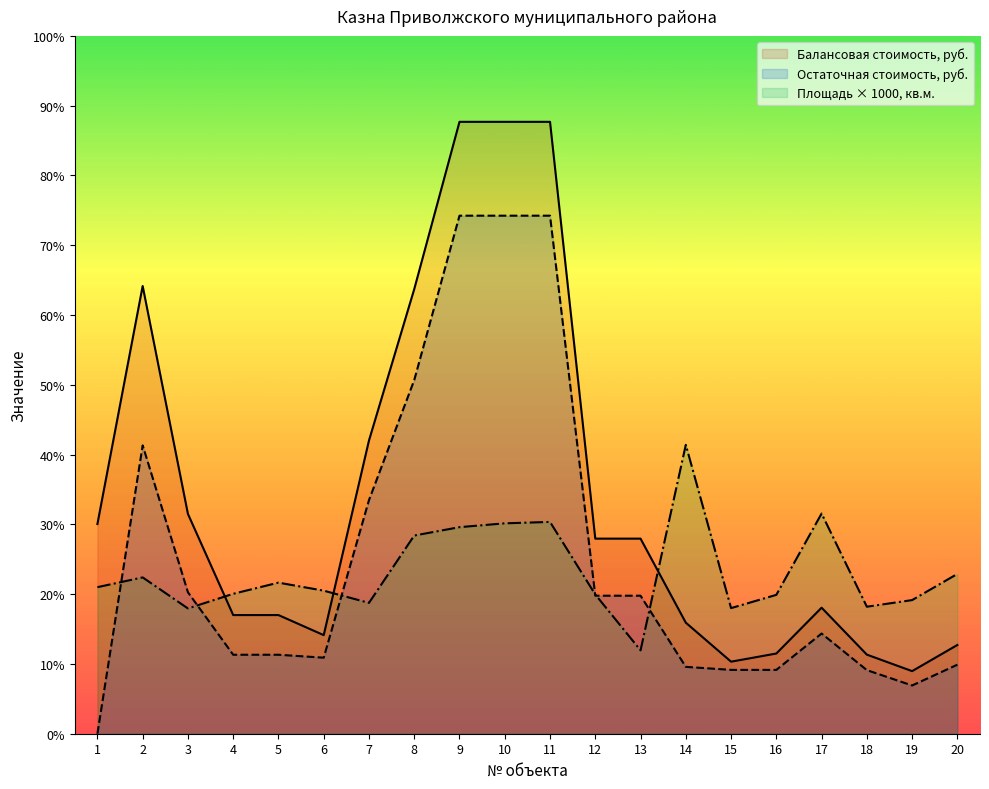

Is it true that Балансовая стоимость, руб. equals 55913 at 12?

True